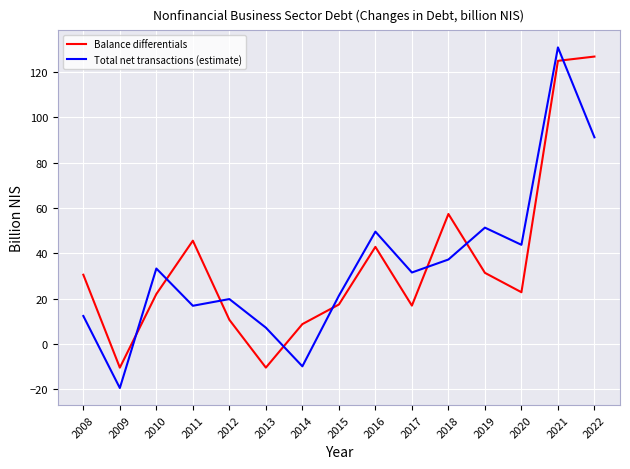

What is the approximate value of Total net transactions (estimate) at 2019?

51.4